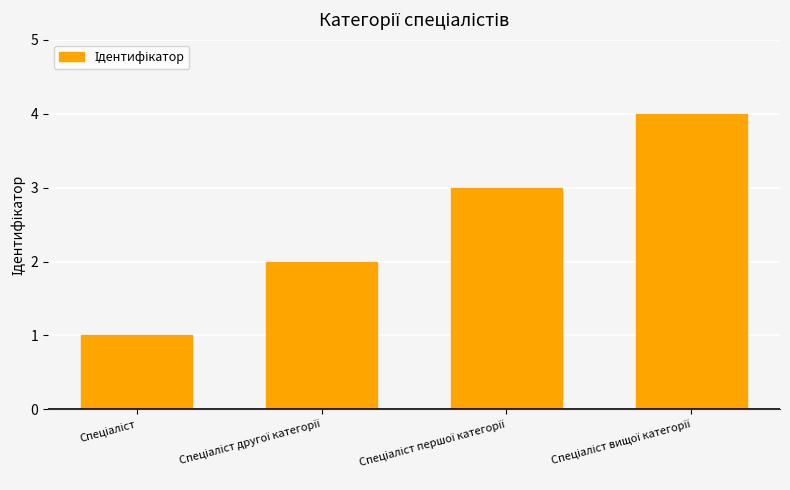

What is the difference between the maximum and minimum values?

3